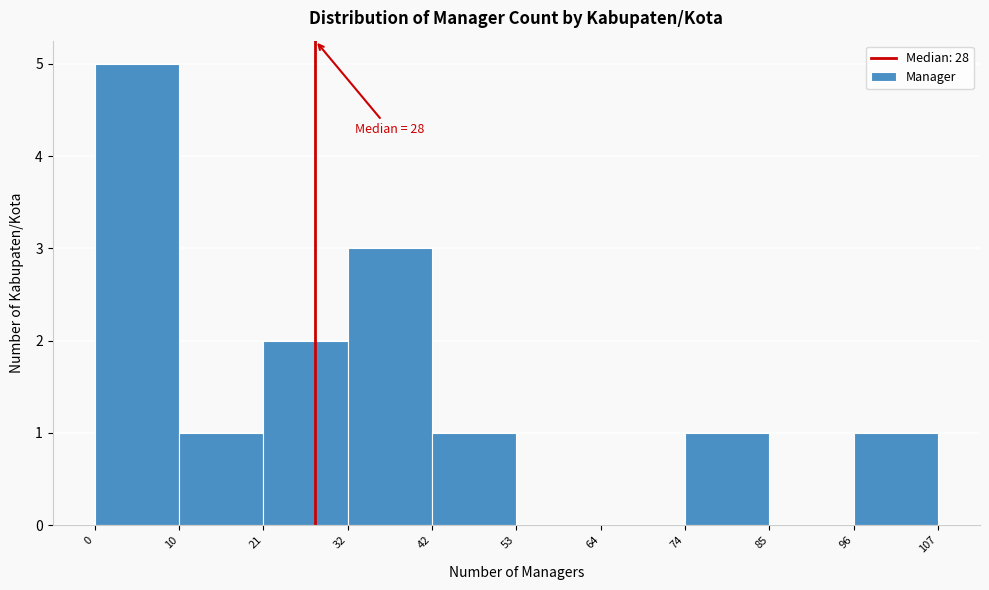

Which range on the x-axis has the tallest bar?

0 to 10